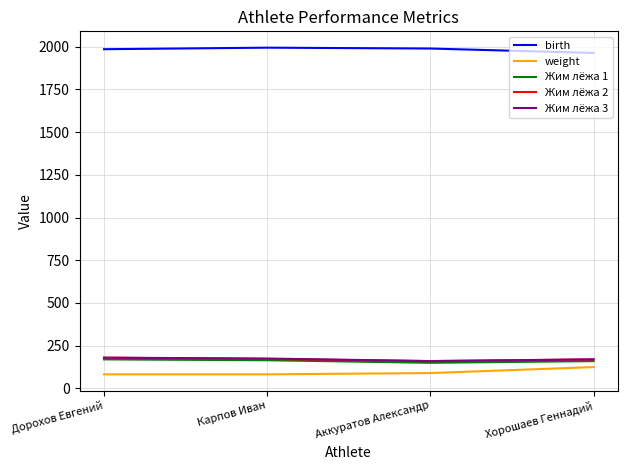

How many lines are shown in the chart?

5